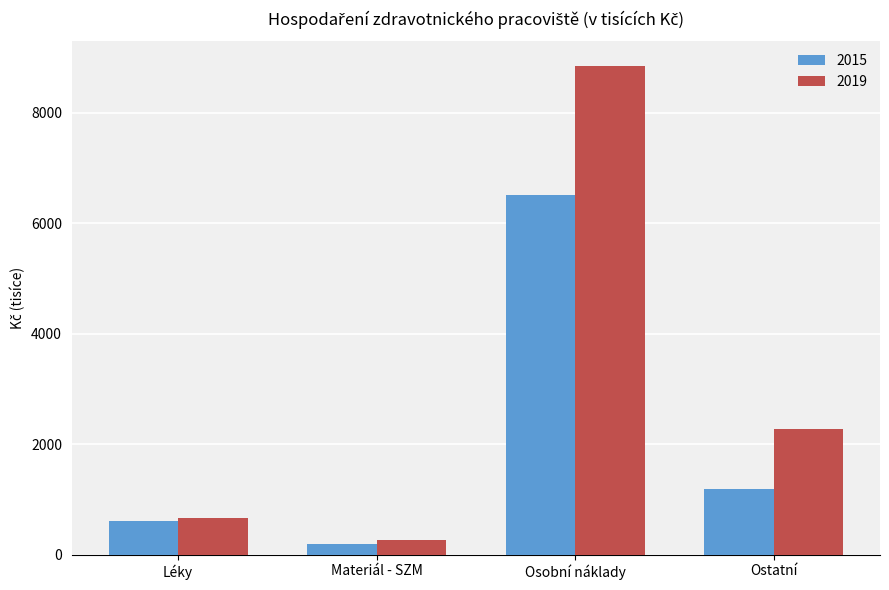

At Osobní náklady, list the series in order from smallest to largest.

2015, 2019